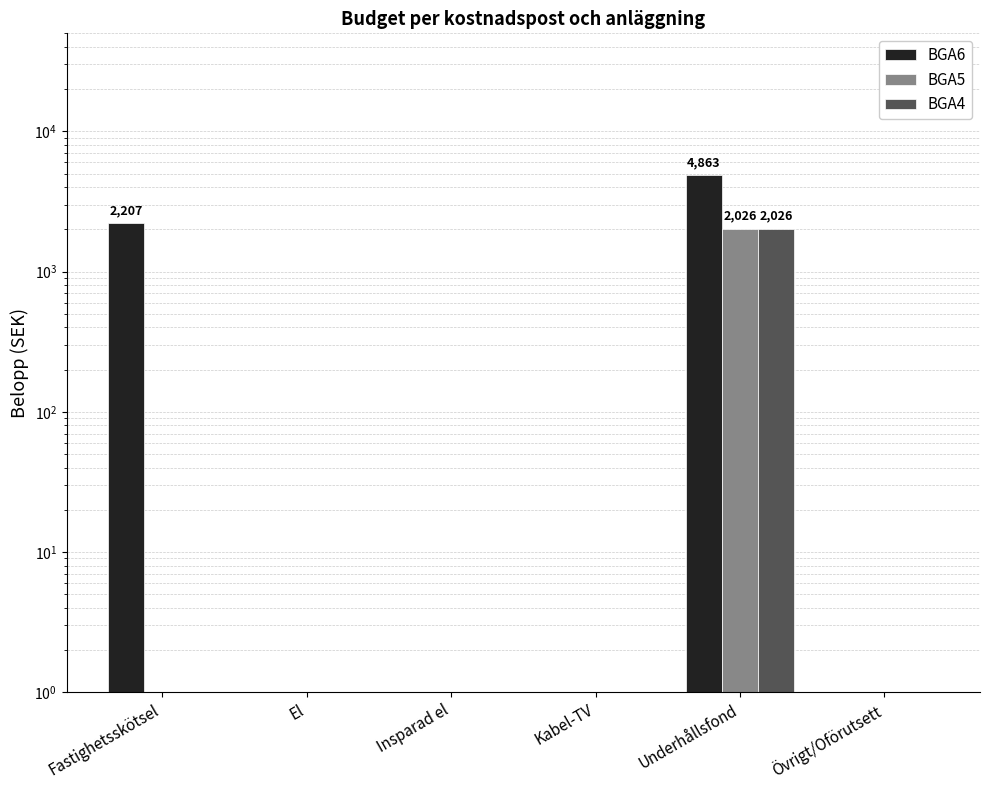

What is the label of the 5th bar from the right?

El